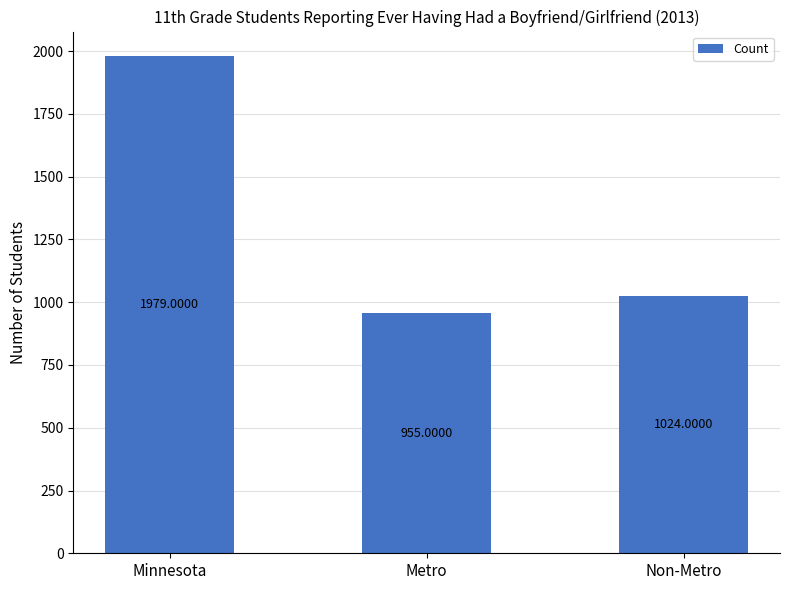

Is it true that the value at Non-Metro is 685?

False